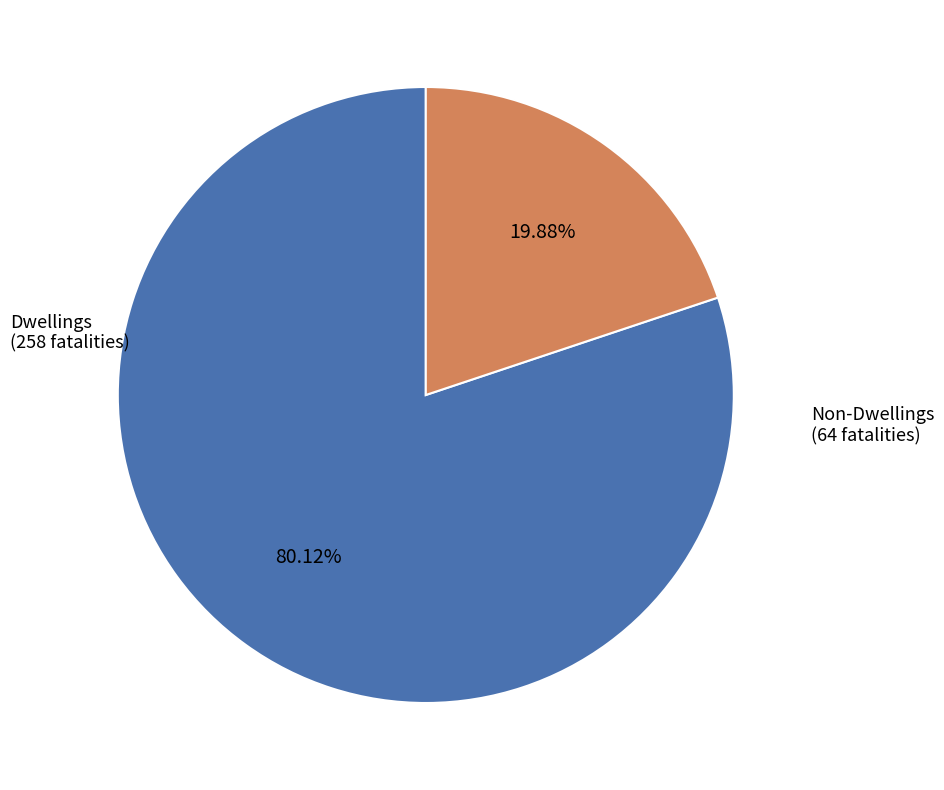

Is there any slice that represents more than half of the pie?

Yes